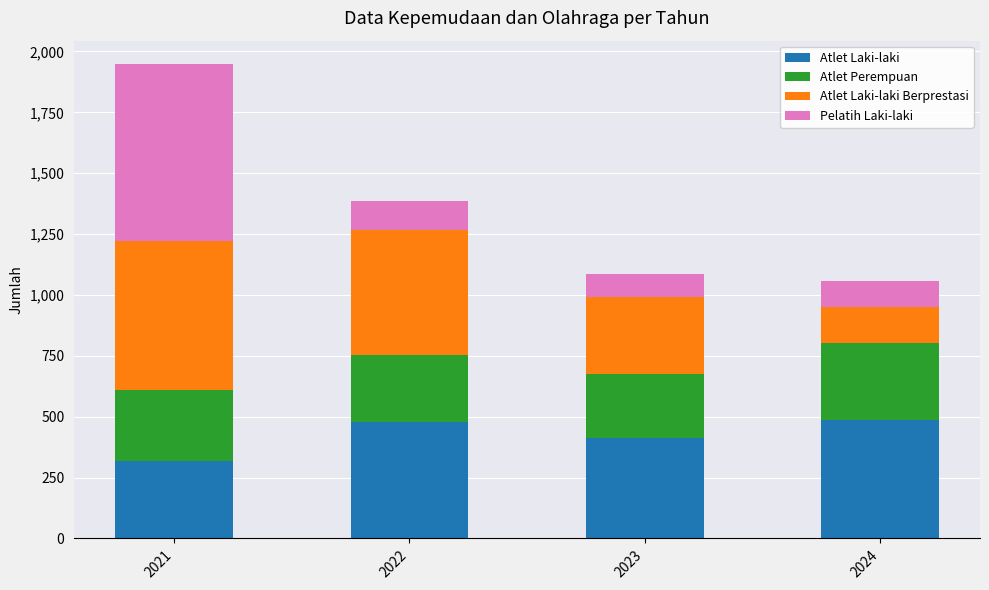

Is it true that Atlet Laki-laki equals 594 at 2023?

False